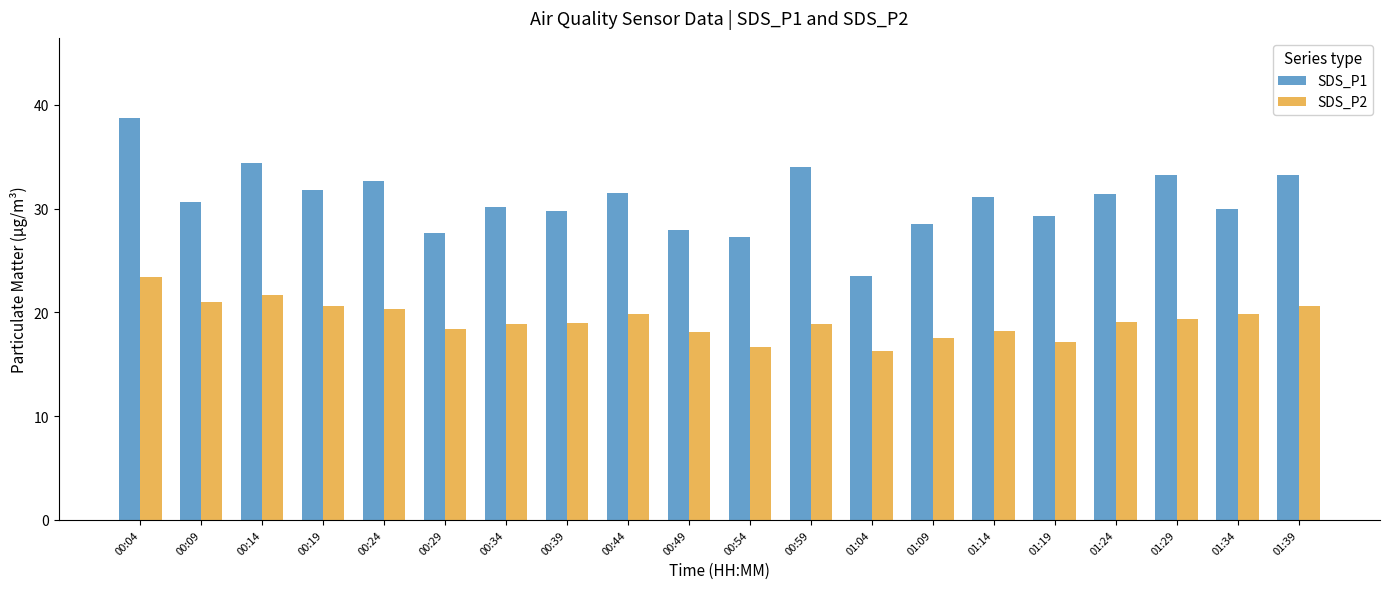

What is the difference between the second highest and minimum values in the SDS_P1 series?

10.9